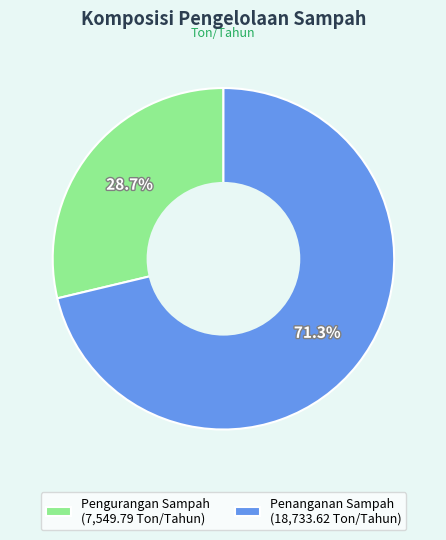

Does Pengurangan Sampah represent more than half of the total?

No